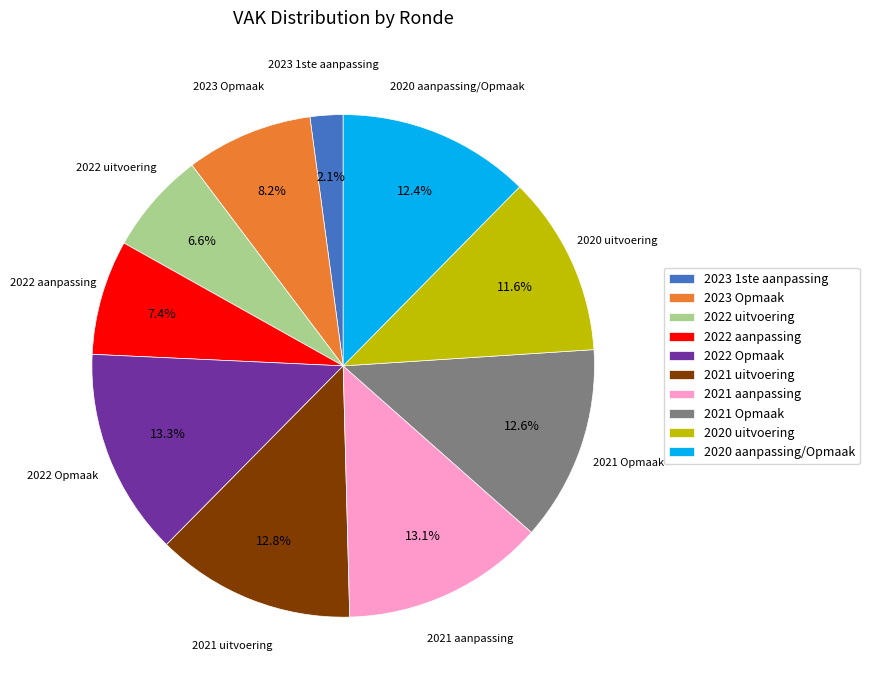

How many segments does this pie chart have?

10